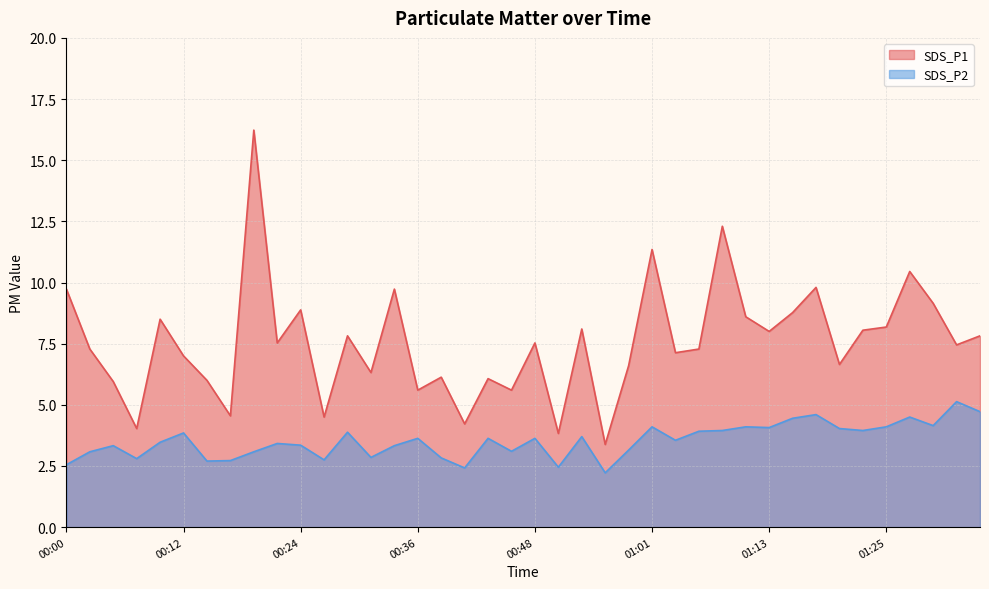

What is the difference between the maximum and minimum values in the SDS_P1 series?

12.9